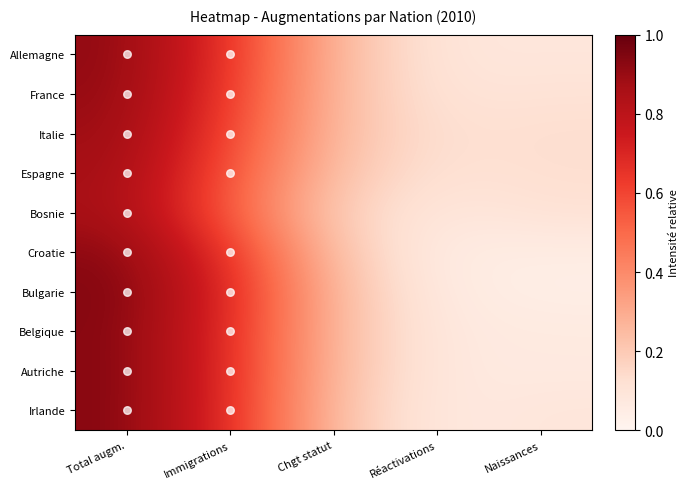

Reading left to right, extract all data points from this chart.

Allemagne: Total augm.=0.9	Immigrations=0.7	Chgt statut=0.3	Réactivations=0.1	Naissances=0.1
France: Total augm.=0.9	Immigrations=0.6	Chgt statut=0.3	Réactivations=0.1	Naissances=0.1
Italie: Total augm.=0.9	Immigrations=0.6	Chgt statut=0.2	Réactivations=0.1	Naissances=0.1
Espagne: Total augm.=0.9	Immigrations=0.6	Chgt statut=0.2	Réactivations=0.1	Naissances=0.1
Bosnie: Total augm.=0.9	Immigrations=0.5	Chgt statut=0.2	Réactivations=0.1	Naissances=0.1
Croatie: Total augm.=0.9	Immigrations=0.7	Chgt statut=0.2	Réactivations=0.1	Naissances=0.1
Bulgarie: Total augm.=0.9	Immigrations=0.7	Chgt statut=0.2	Réactivations=0.1	Naissances=0.0
Belgique: Total augm.=0.9	Immigrations=0.7	Chgt statut=0.2	Réactivations=0.1	Naissances=0.1
Autriche: Total augm.=0.9	Immigrations=0.7	Chgt statut=0.2	Réactivations=0.1	Naissances=0.1
Irlande: Total augm.=0.9	Immigrations=0.7	Chgt statut=0.2	Réactivations=0.1	Naissances=0.1